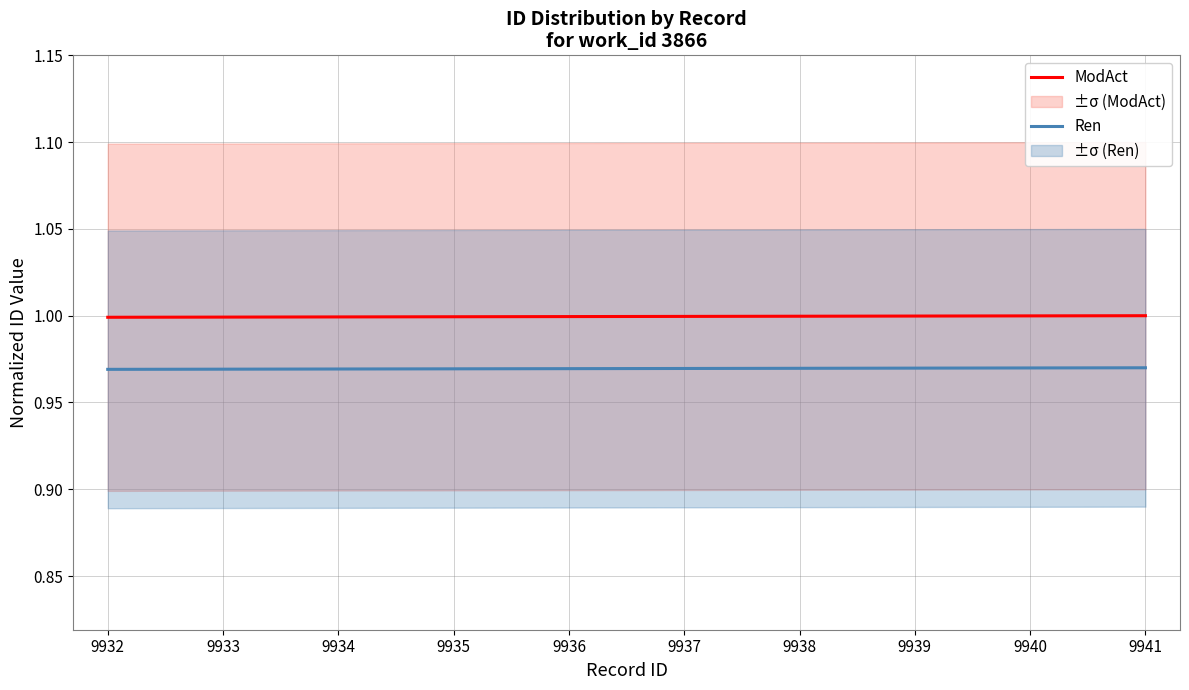

What is the value of the ModAct point at the 3rd from the left?

1.0